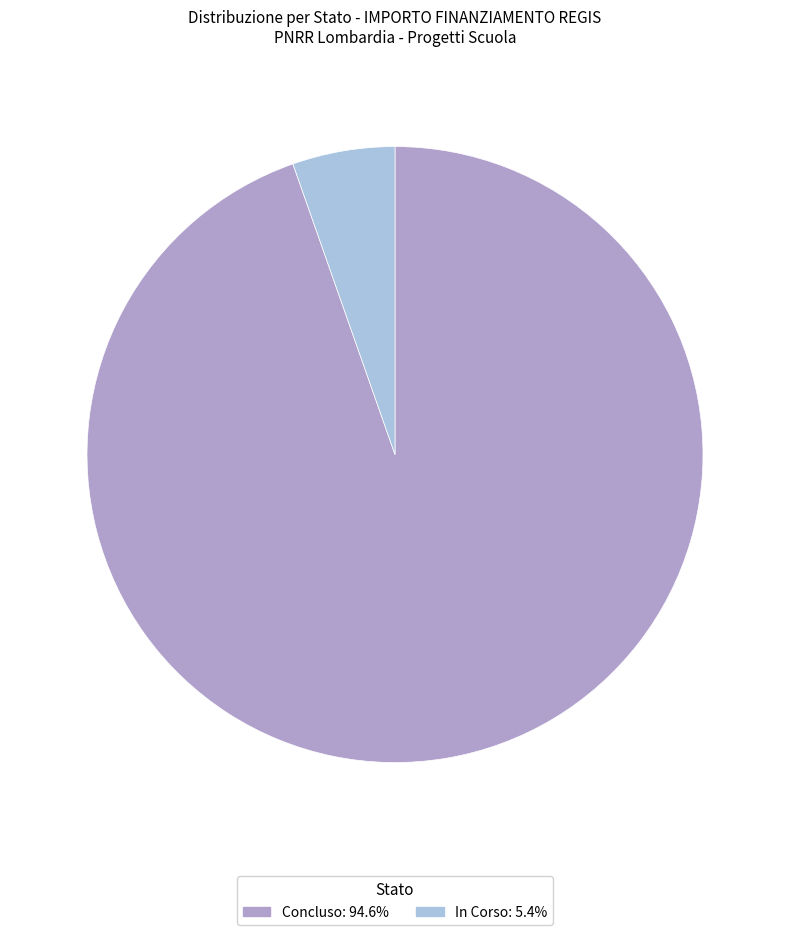

How many slices are in this pie chart?

2